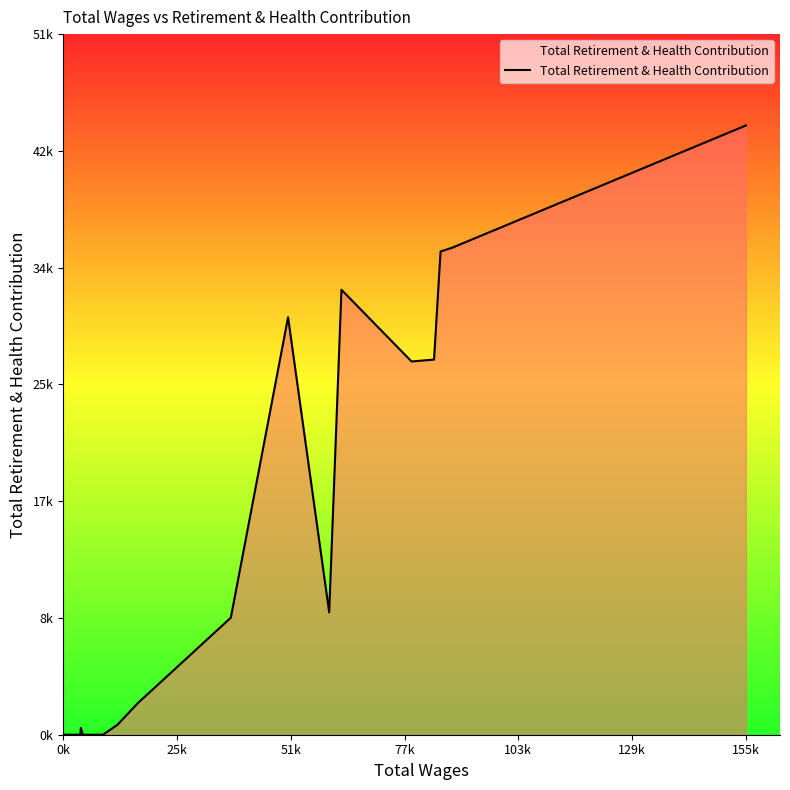

Reading left to right, list all the values displayed in this chart.

0	0	21	0	0	0	0	0	0	0	0	0	0	0	505	0	0	0	720	2312	8540	30461	8928	32465	27233	27373	35258	35538	44452